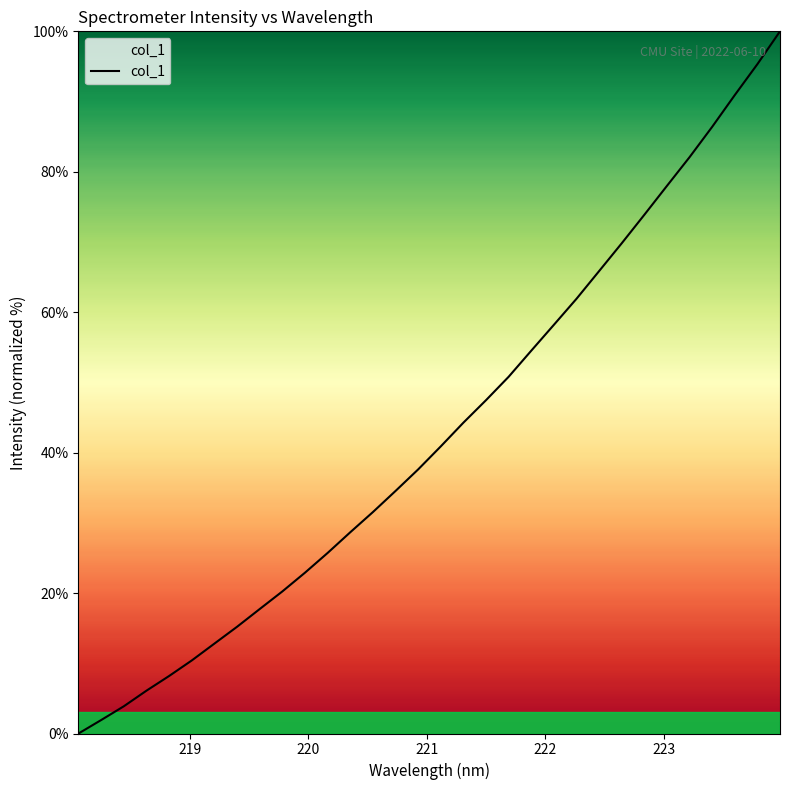

What is the greatest value displayed?

100.0